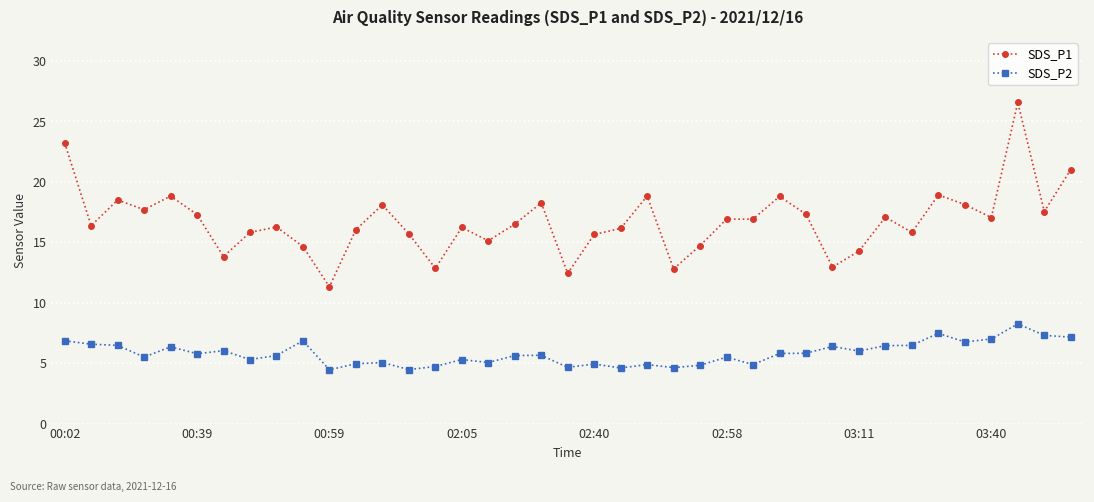

Which series has the largest total across all categories?

SDS_P1